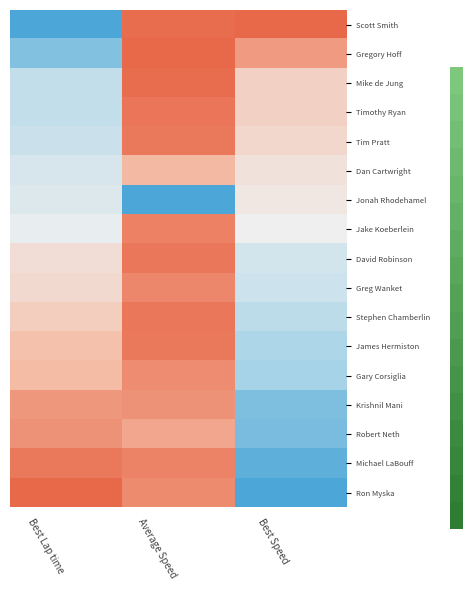

Between Best Lap time and Average Speed, which is larger?

Average Speed